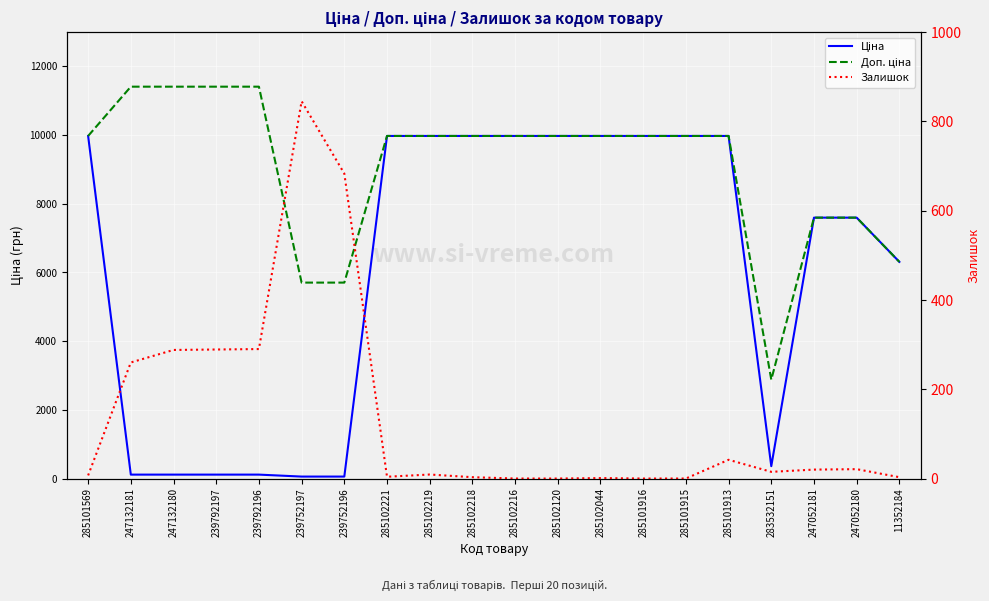

What value does the Доп. ціна series have at 11352184?

6308.8